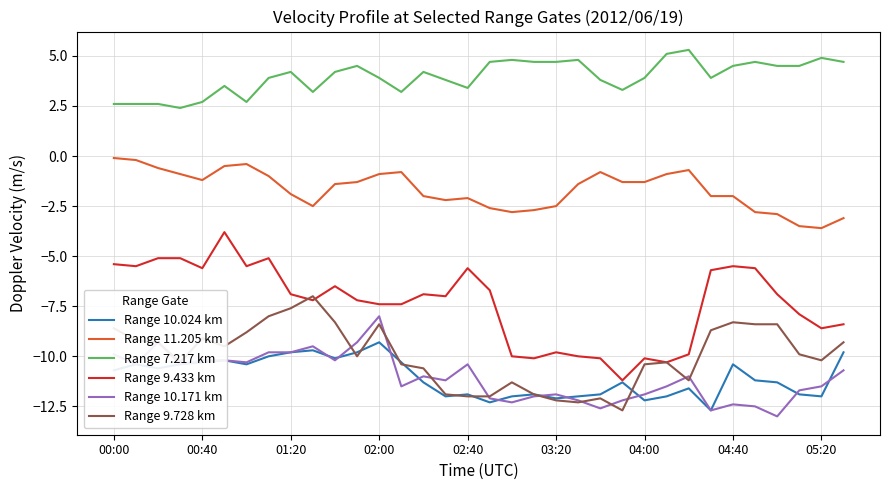

Which series ends up on top after the final intersection of Range 10.024 km and Range 9.728 km?

Range 9.728 km